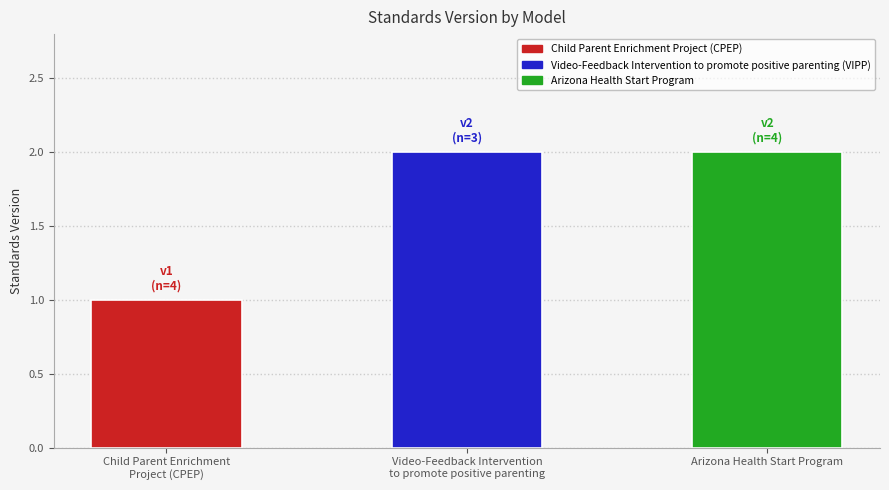

Count the number of categories in the chart.

3